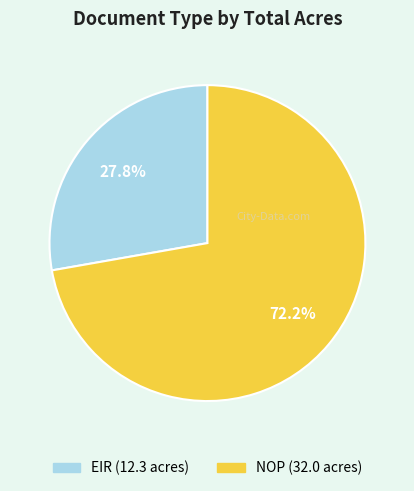

Approximately how many times larger is the value at NOP compared to EIR?

2.6